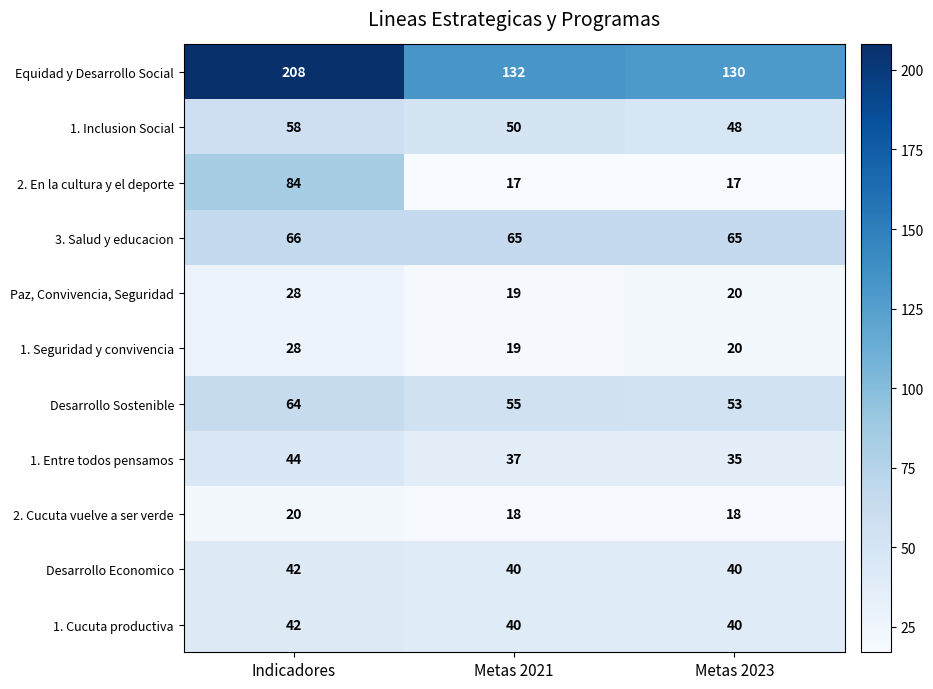

Which series has the largest range (max minus min)?

Equidad y Desarrollo Social